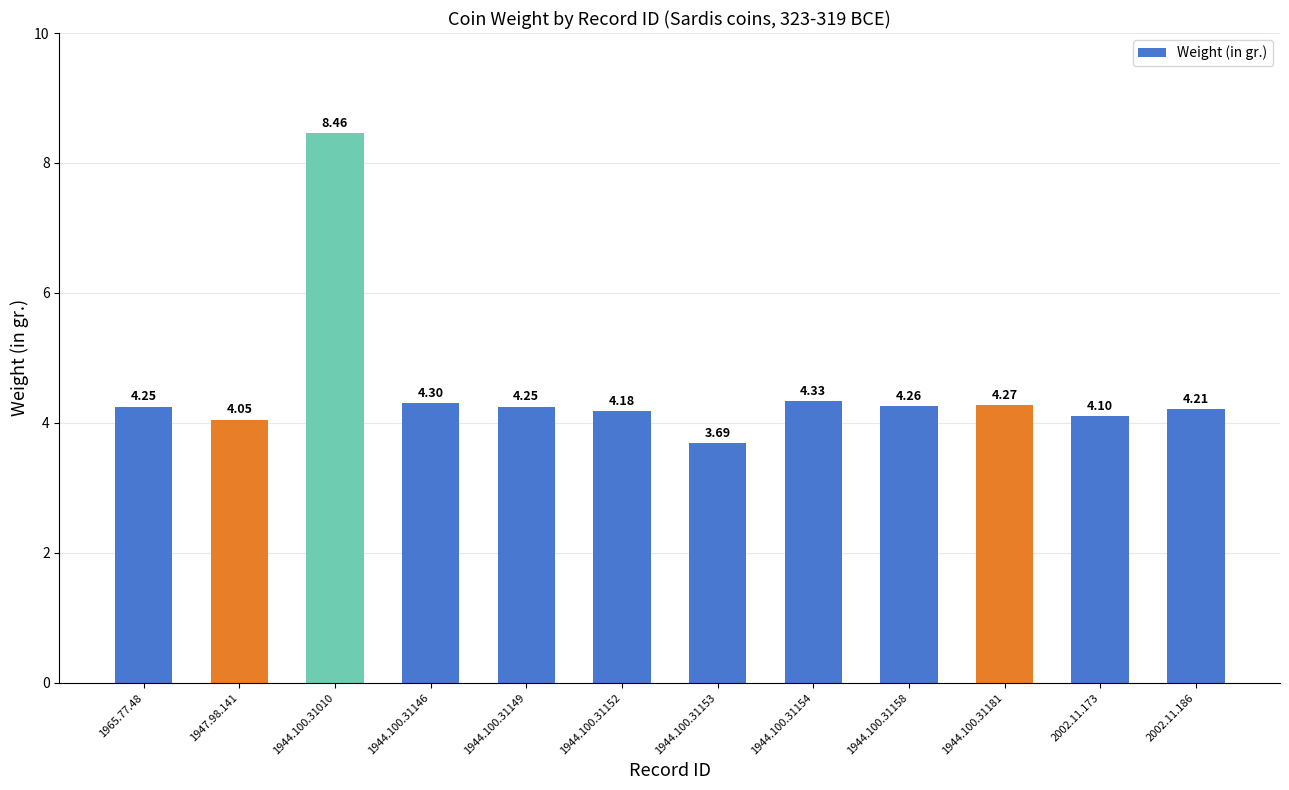

Is it true that the value at 1944.100.31152 is 6.4?

False